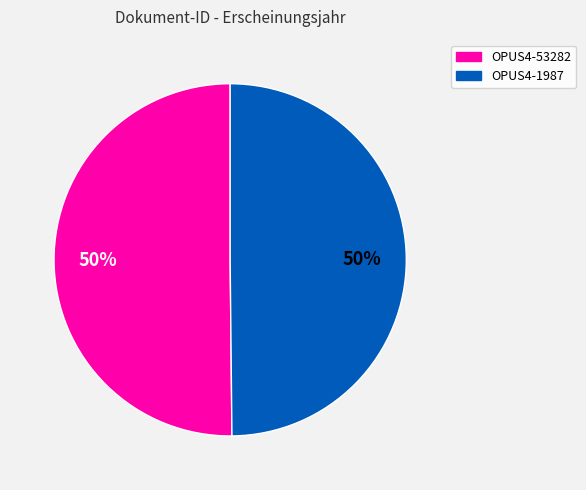

The OPUS4-53282 slice represents 56% of the pie. True or false?

False